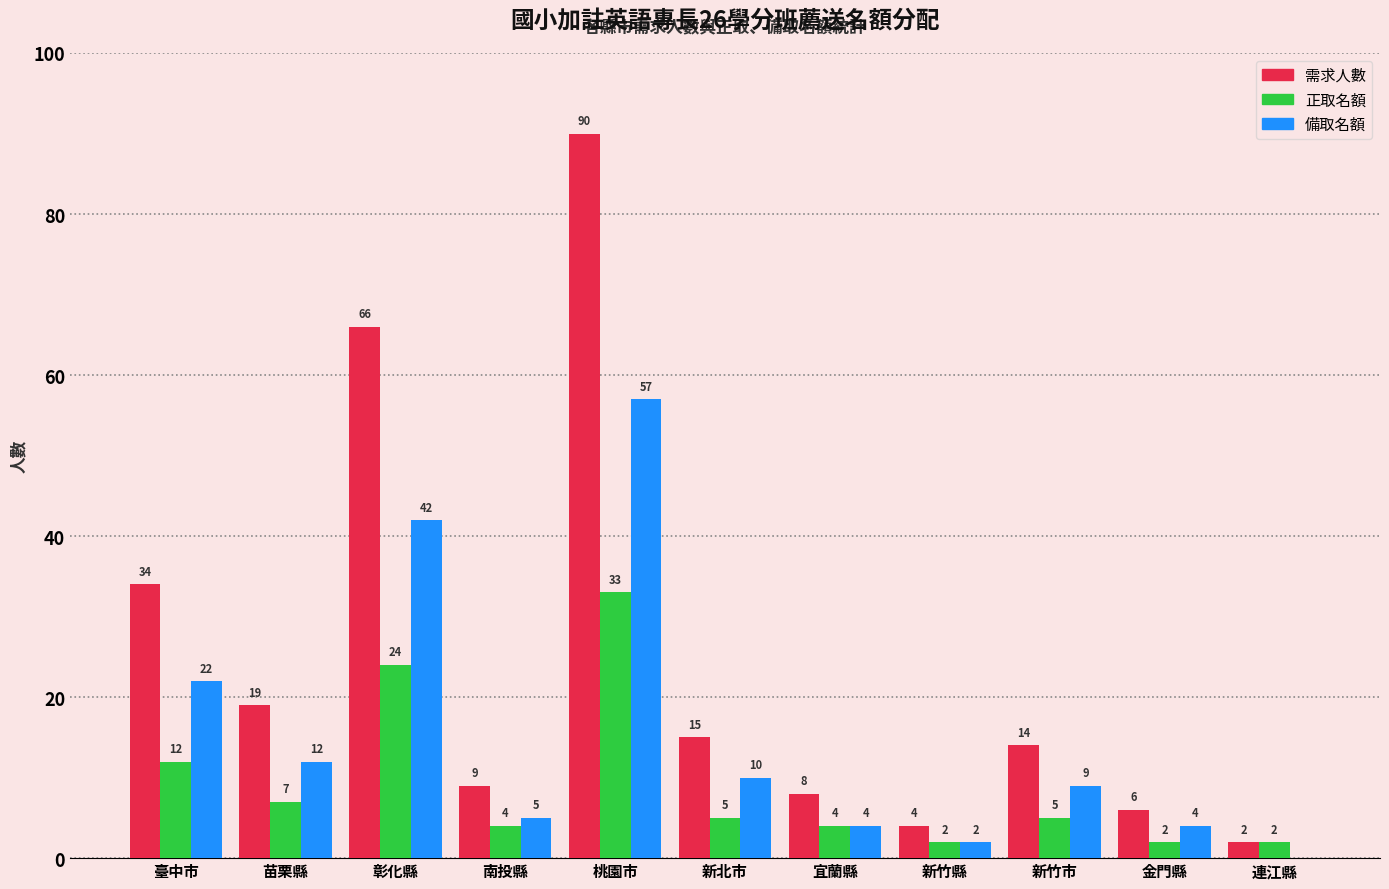

Is it true that 備取名額 equals 9 at 新竹市?

True